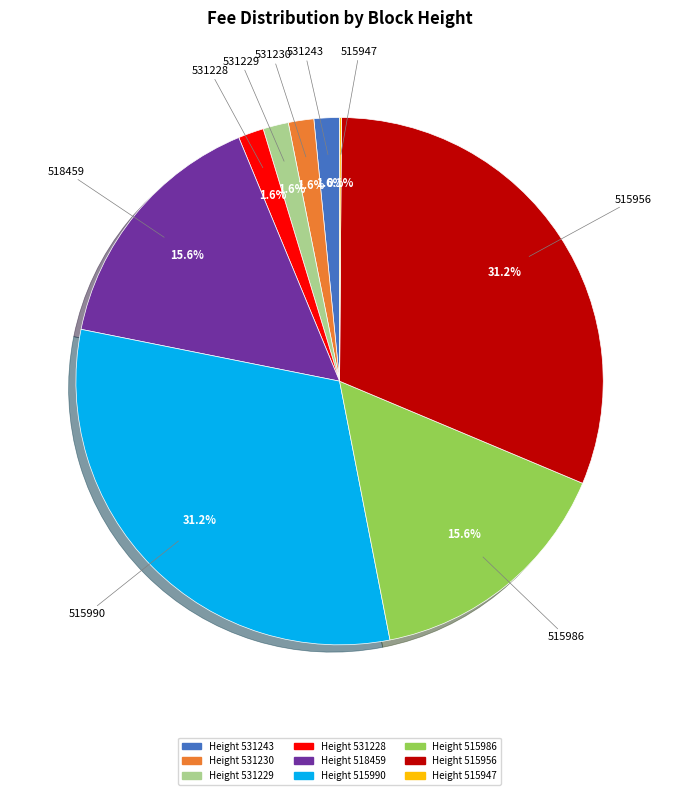

Combined, do 531229 and 531230 account for over 50%?

No